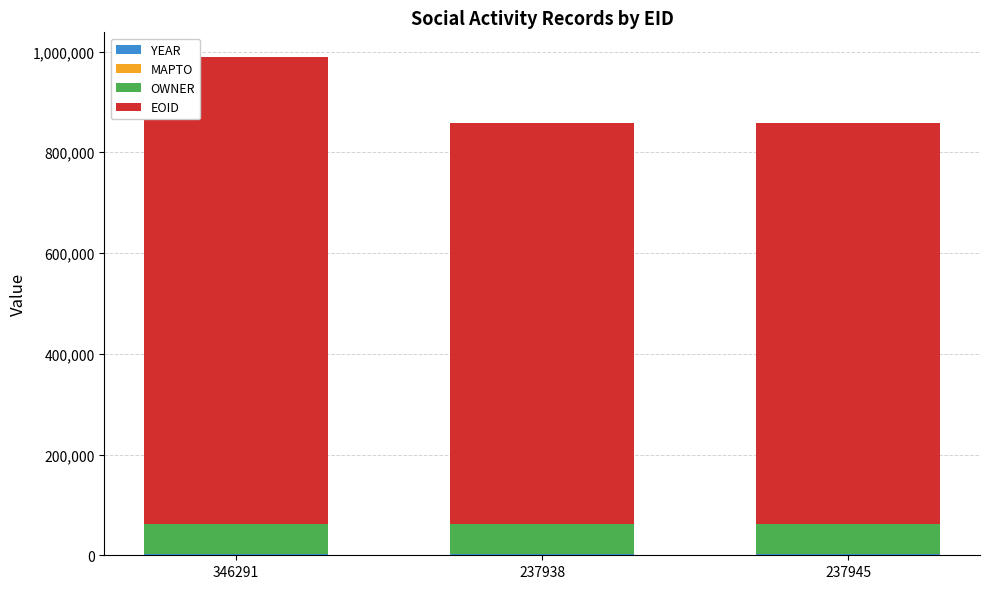

At which category is the sum across all series the highest?

346291